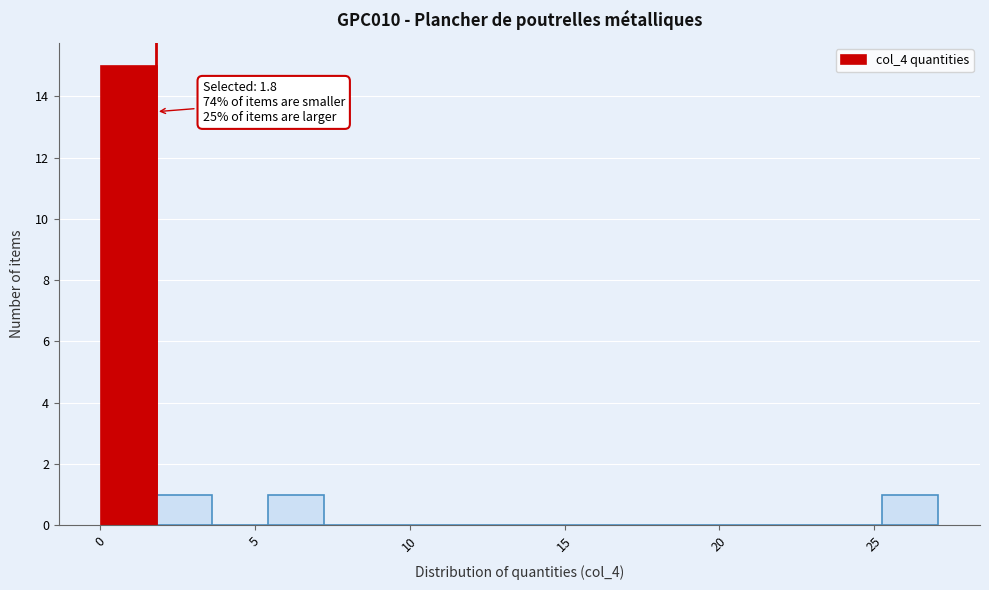

Around what value on the x-axis is the tallest bar? Give the approximate position of its centre, as read against the axis.

1.0